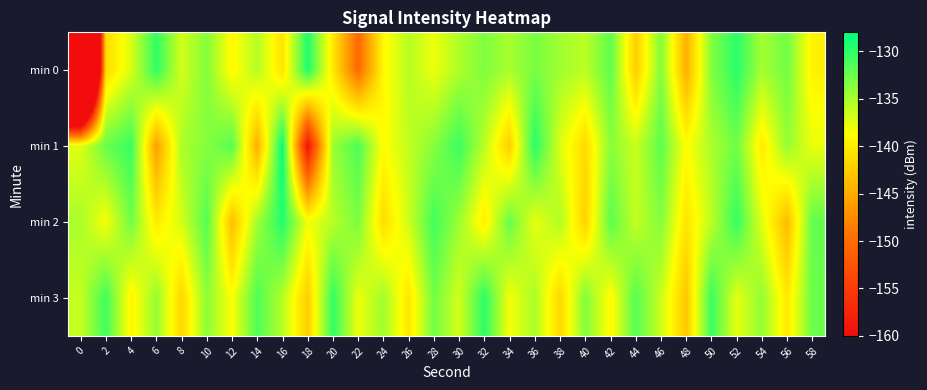

Reading left to right, list all the values displayed in this chart.

min 0: 0=-227.7	2=-141.5	4=-137.1	6=-130.1	8=-136.8	10=-133.5	12=-139.1	14=-135.5	16=-140.8	18=-129.3	20=-140.3	22=-150.2	24=-139.2	26=-135.6	28=-137.9	30=-135.3	32=-133.3	34=-135.0	36=-133.1	38=-134.7	40=-135.9	42=-132.0	44=-142.5	46=-133.4	48=-144.8	50=-133.6	52=-129.7	54=-134.9	56=-132.7	58=-139.6
min 1: 0=-137.4	2=-132.4	4=-130.4	6=-146.0	8=-135.2	10=-133.6	12=-131.6	14=-144.7	16=-128.3	18=-159.4	20=-134.5	22=-131.2	24=-138.9	26=-136.1	28=-133.7	30=-130.5	32=-135.8	34=-142.3	36=-129.6	38=-137.2	40=-141.5	42=-133.8	44=-136.4	46=-131.9	48=-138.7	50=-135.2	52=-132.6	54=-140.1	56=-134.3	58=-137.8
min 2: 0=-135.1	2=-138.4	4=-132.7	6=-140.2	8=-136.9	10=-131.5	12=-143.6	14=-134.8	16=-129.4	18=-138.2	20=-135.7	22=-133.1	24=-141.3	26=-136.6	28=-130.8	30=-134.5	32=-139.9	34=-132.3	36=-137.7	38=-135.4	40=-142.1	42=-131.8	44=-136.2	46=-133.5	48=-140.7	50=-135.9	52=-130.2	54=-137.4	56=-143.8	58=-132.1
min 3: 0=-136.3	2=-130.7	4=-139.5	6=-134.2	8=-141.8	10=-133.9	12=-138.6	14=-131.3	16=-135.6	18=-142.4	20=-130.1	22=-137.9	24=-134.7	26=-140.5	28=-132.8	30=-136.8	32=-129.9	34=-138.3	36=-135.1	38=-141.7	40=-133.4	42=-139.1	44=-131.6	46=-136.5	48=-142.9	50=-130.4	52=-137.6	54=-134.1	56=-140.3	58=-132.5